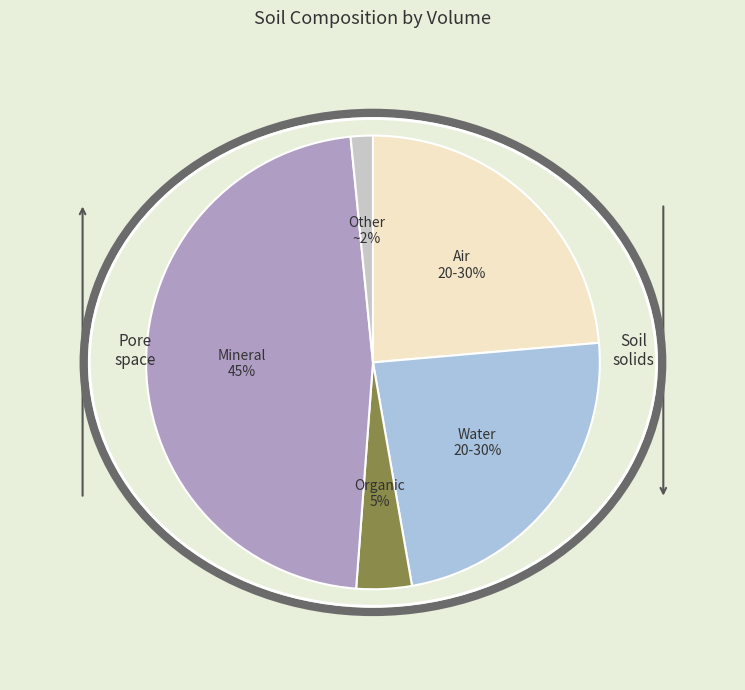

Is there a majority slice in this chart?

No